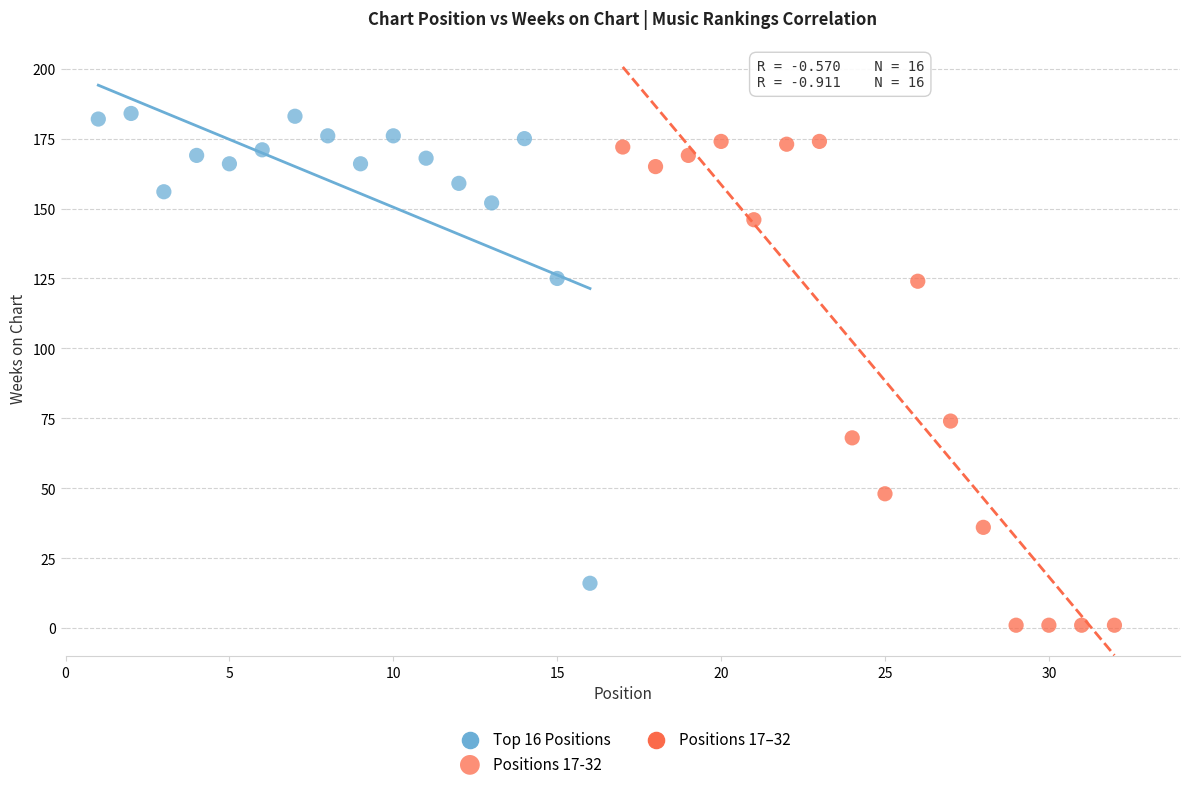

Which series reaches the maximum Y coordinate?

Top 16 Positions